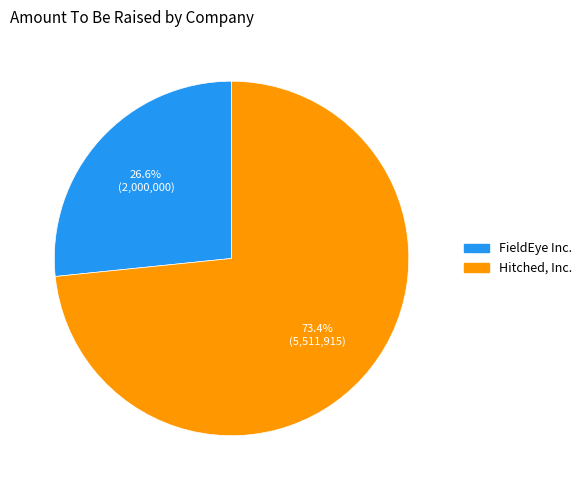

Which category has the biggest portion of the pie?

Hitched, Inc.